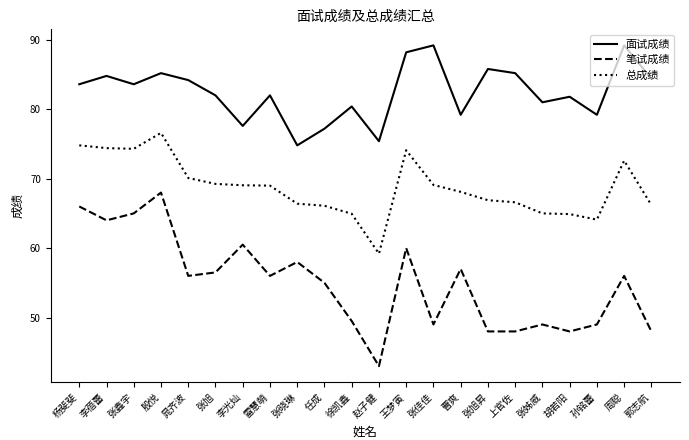

Between 李光灿 and 上官佐, which series saw the biggest shift?

笔试成绩